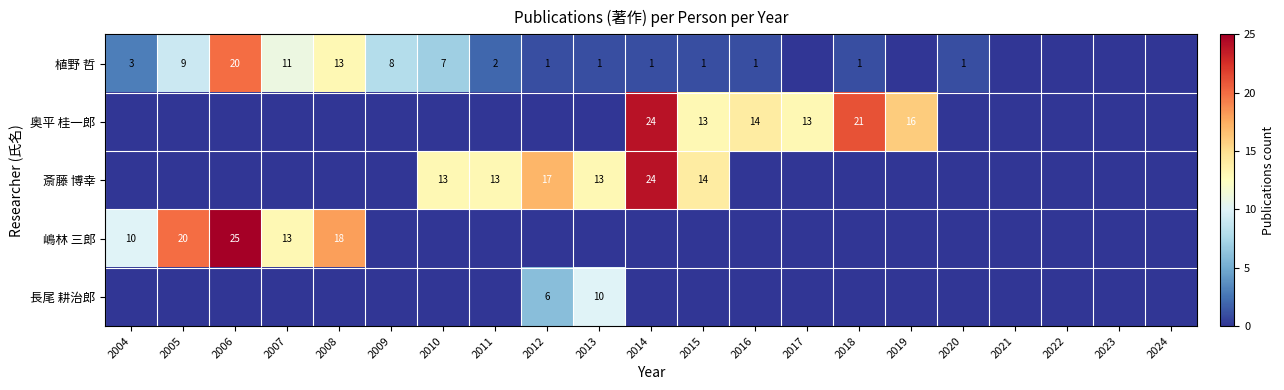

How many data points does each series have?

21